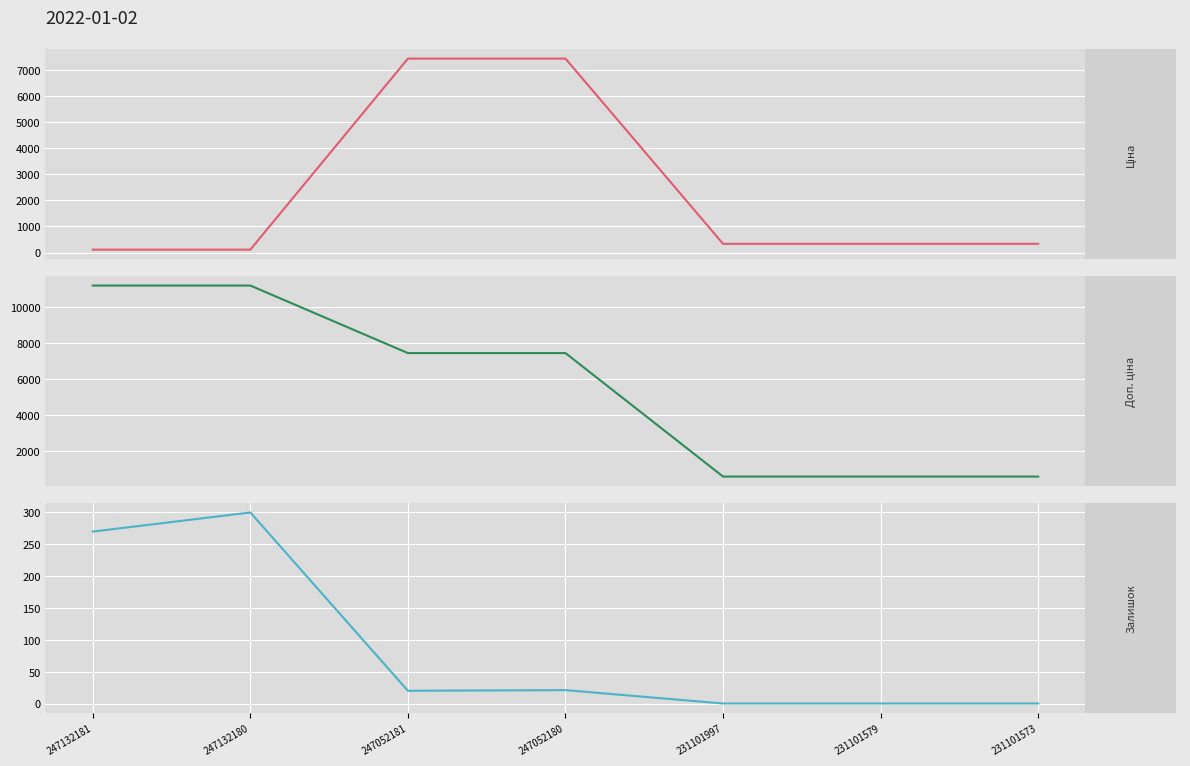

True or false: Ціна has more than 2 points higher than both neighbors.

False